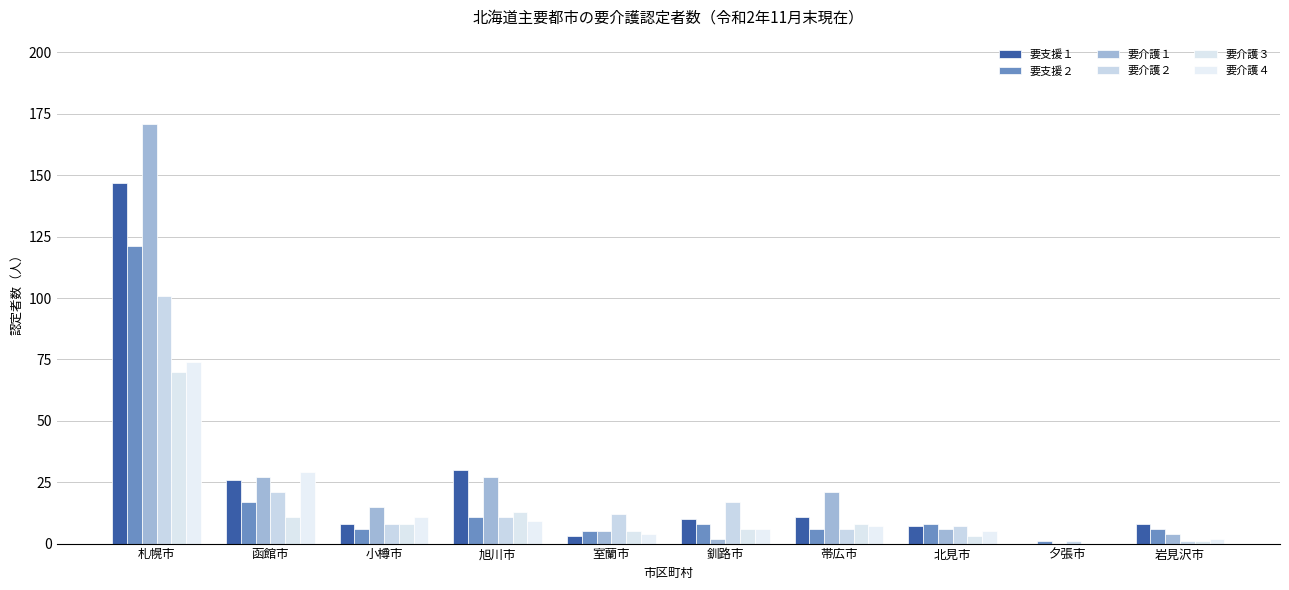

What position from the right is 函館市?

9